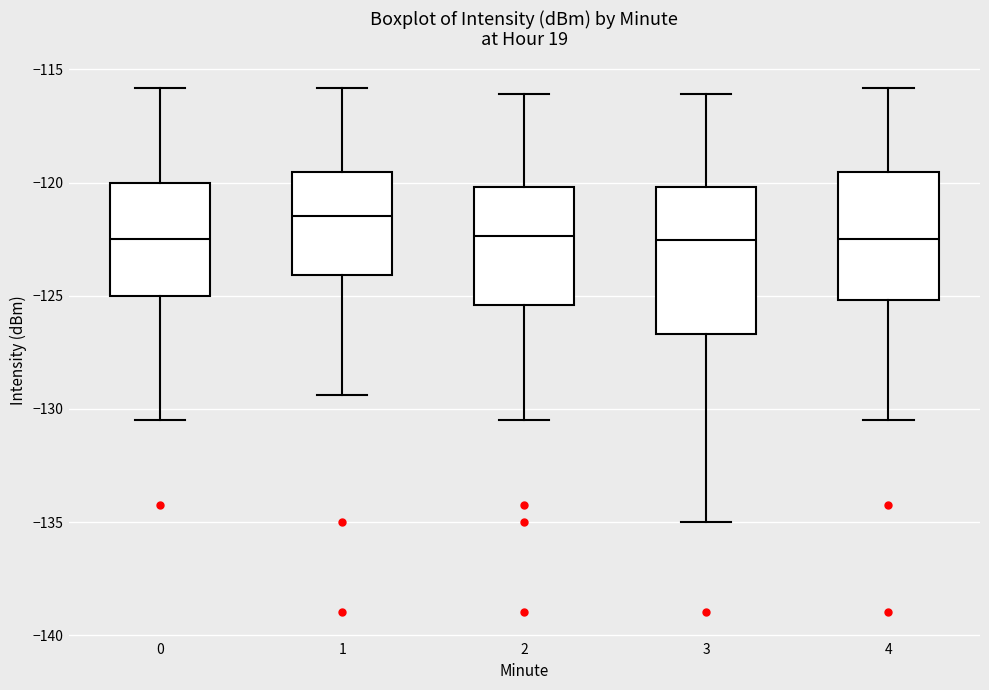

Reading left to right, transcribe this box plot: for each box, give where its median line is, the range the box spans, and where its two whiskers end, as read against the y-axis. The values are not printed on the chart, so give them approximately, as read against the axis.

0: median -122.5, box -125.0 to -120.0, whiskers -130.5 to -116.0
1: median -121.5, box -124.0 to -119.5, whiskers -129.5 to -116.0
2: median -122.5, box -125.5 to -120.0, whiskers -130.5 to -116.0
3: median -122.5, box -126.5 to -120.0, whiskers -135.0 to -116.0
4: median -122.5, box -125.0 to -119.5, whiskers -130.5 to -116.0